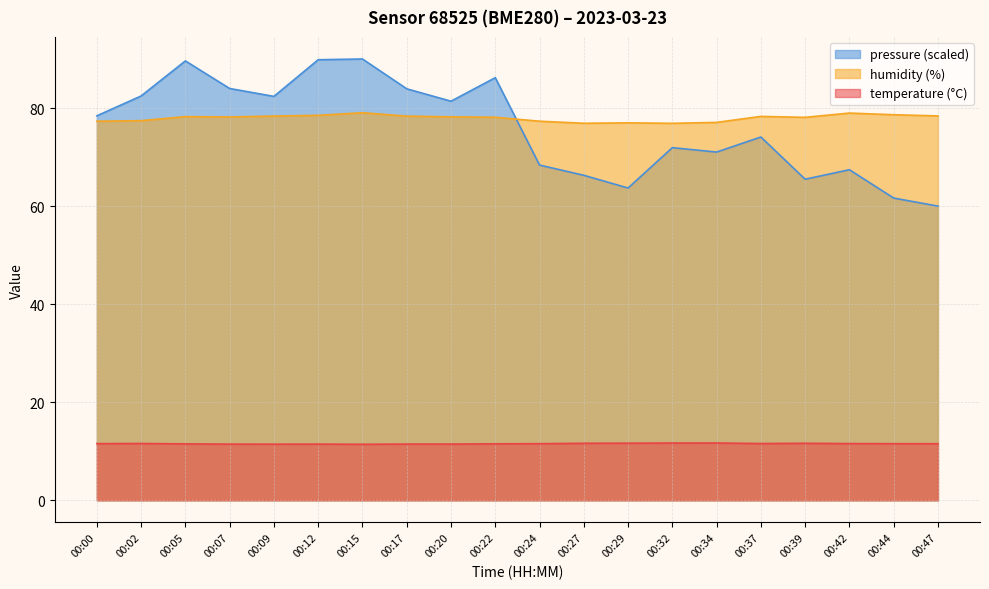

True or false: temperature and pressure_kPa intersect in this chart.

False